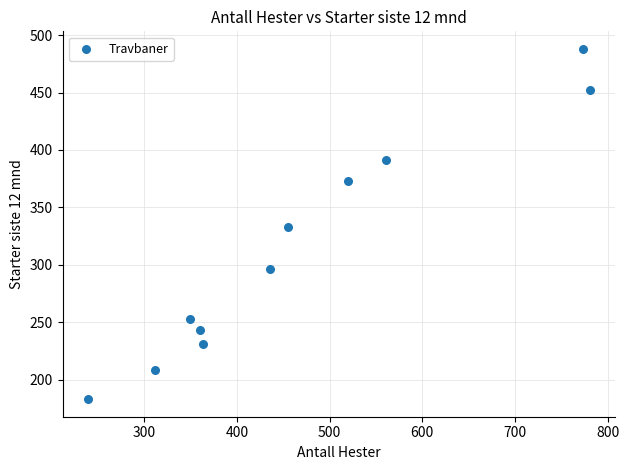

What is the range of Y values (max minus min)?

305